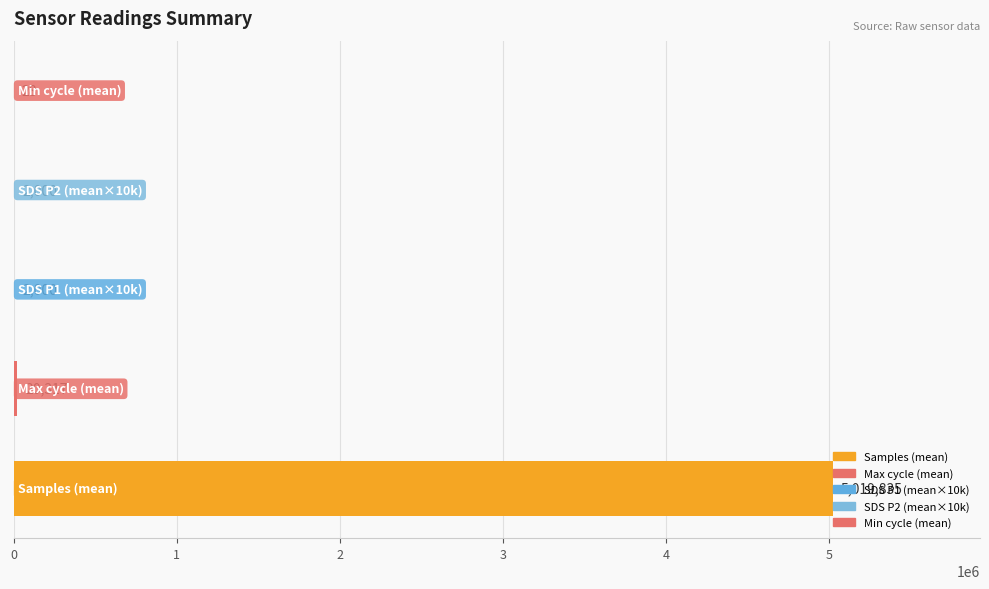

What is the sum of all values?

5044179.7